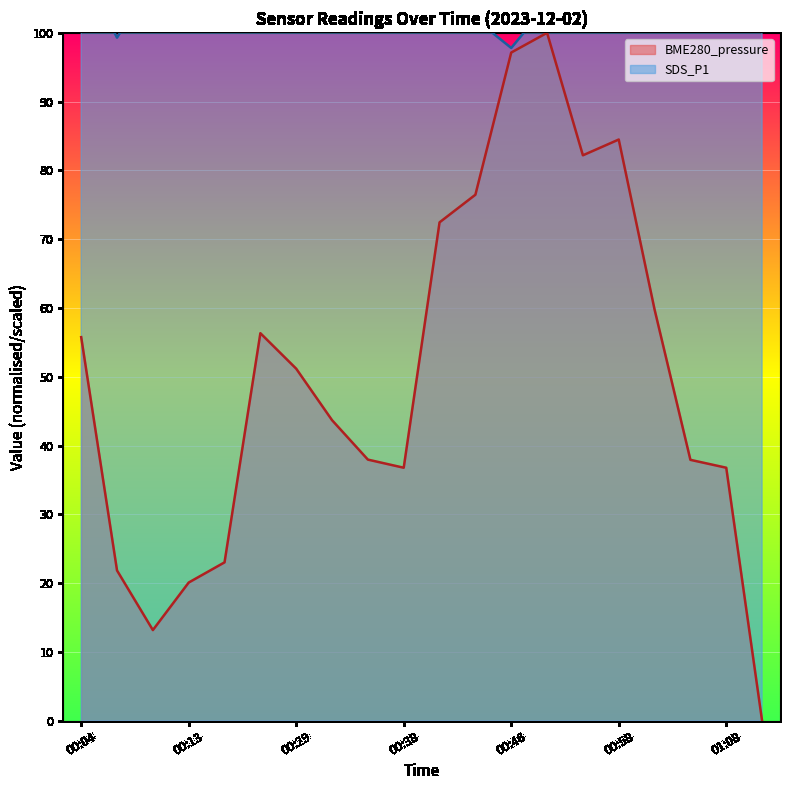

At how many categories does at least one series exceed 69?

20